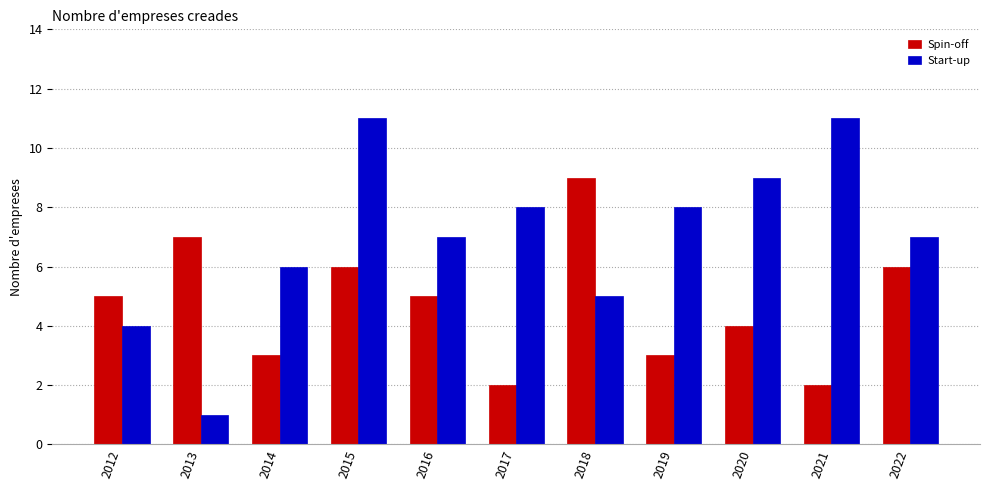

What is the maximum value shown in the chart?

11